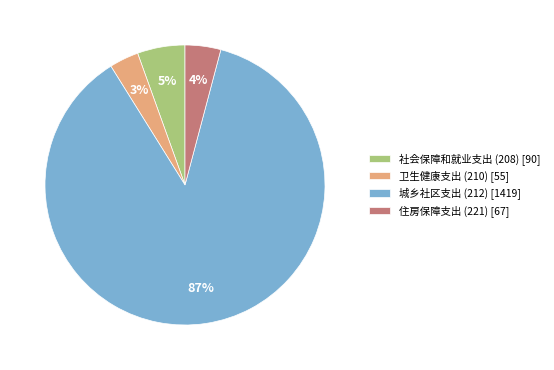

Rank the categories by value from lowest to highest.

卫生健康支出 (210), 住房保障支出 (221), 社会保障和就业支出 (208), 城乡社区支出 (212)